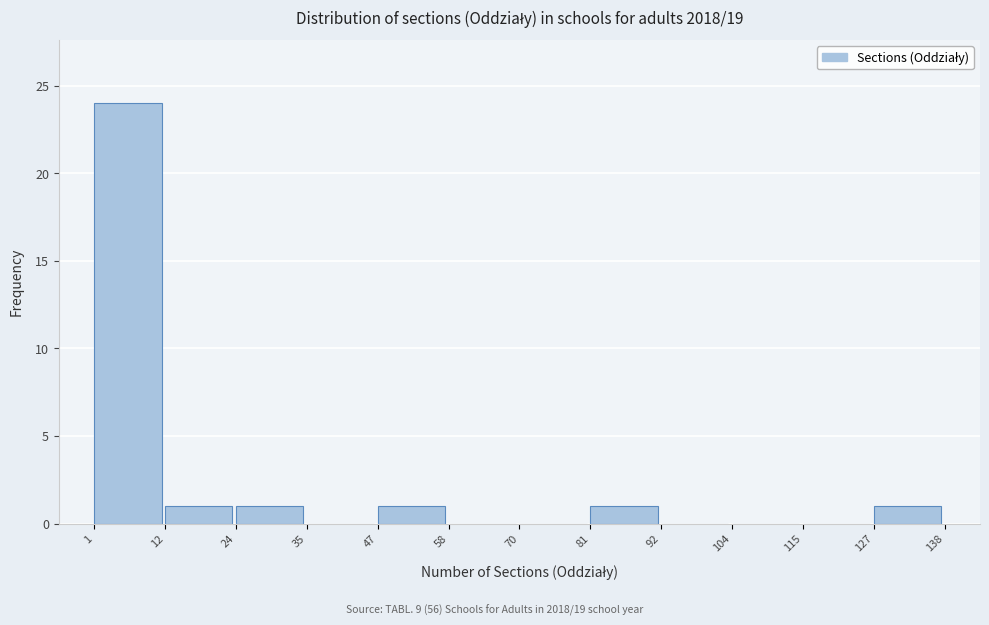

Over which range of the x-axis is the bar tallest?

1 to 12